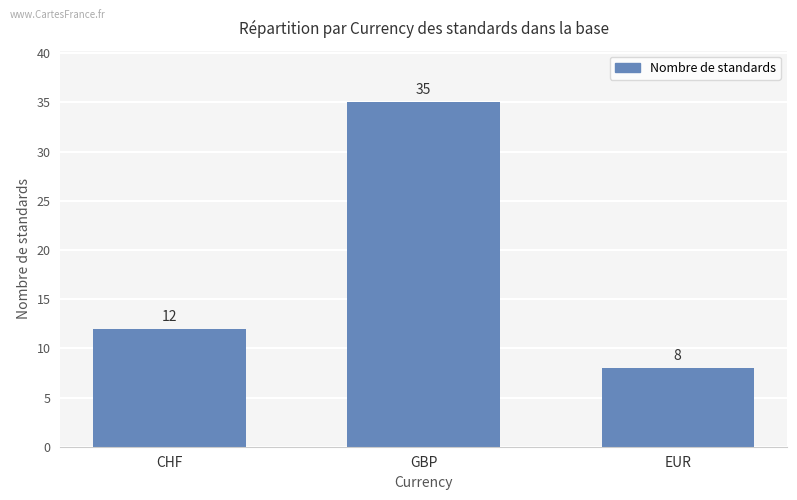

Which has a higher value, GBP or CHF?

GBP